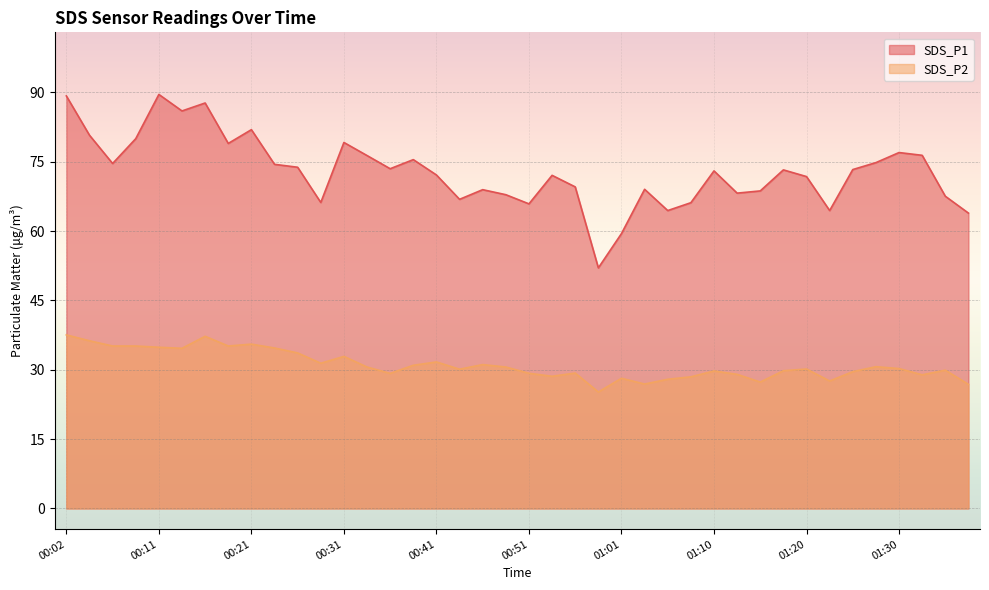

True or false: SDS_P2 and SDS_P1 intersect in this chart.

False